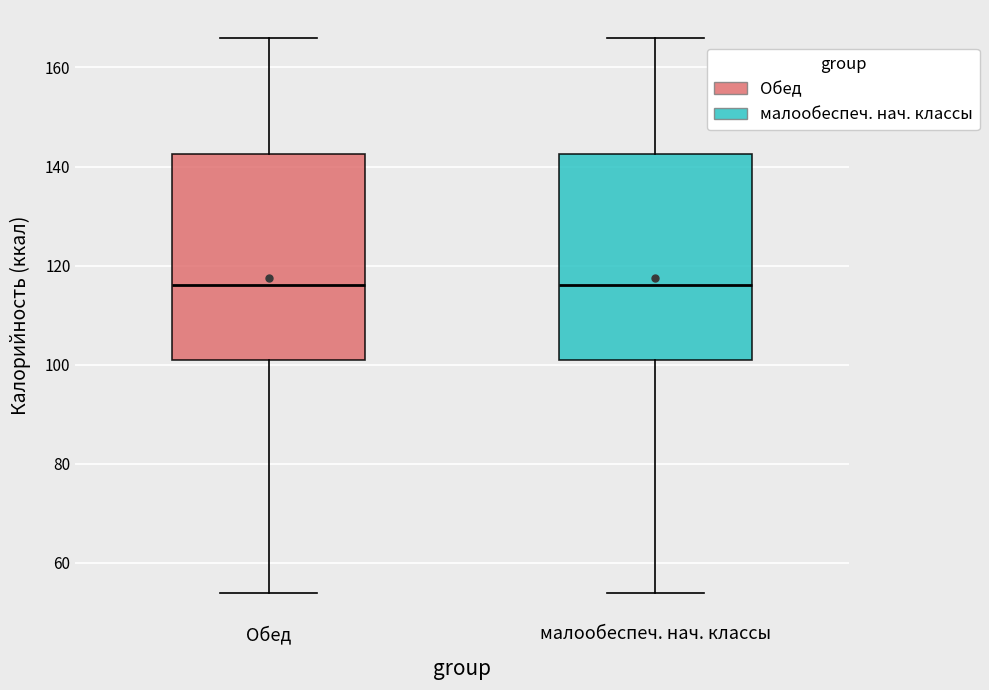

Where does the lower whisker of the box for малообеспеч. нач. классы end on the y-axis? The values are not printed on the chart, so give them approximately, as read against the axis.

54